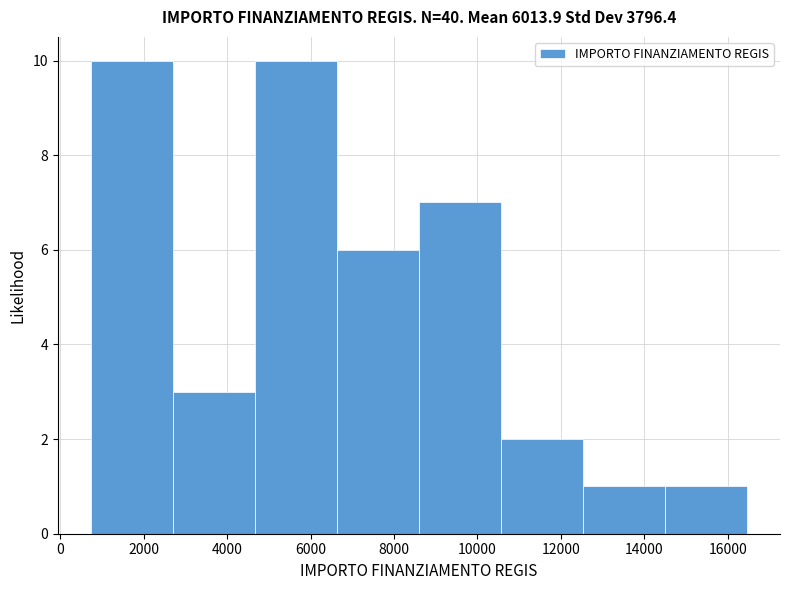

Reading left to right, transcribe this chart: for each bar, give the range it covers on the x-axis and its height. Neither the bar edges nor the heights are printed on the chart, so give them approximately, as read against the axes.

800 to 2600: 10
2600 to 4600: 3
4600 to 6600: 10
6600 to 8600: 6
8600 to 10600: 7
10600 to 12600: 2
12600 to 14400: 1
14400 to 16400: 1